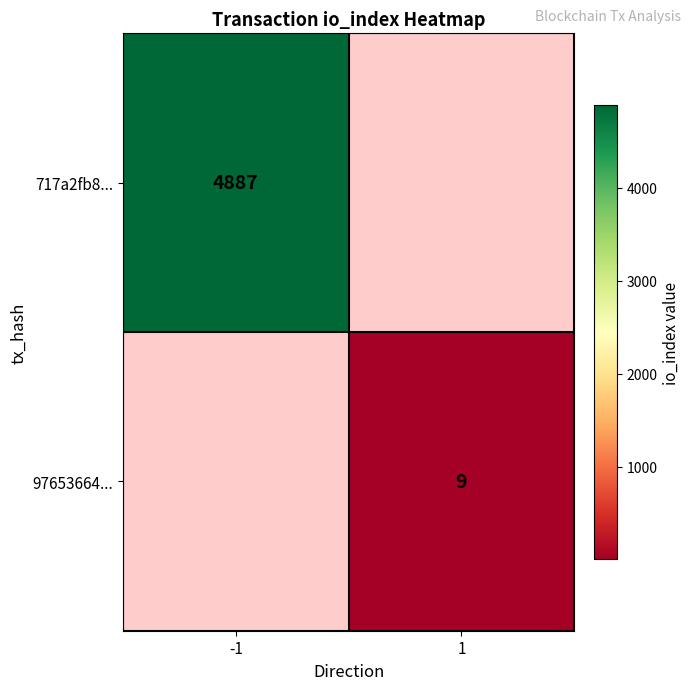

Is it true that 97653664... equals 16 at 1?

False